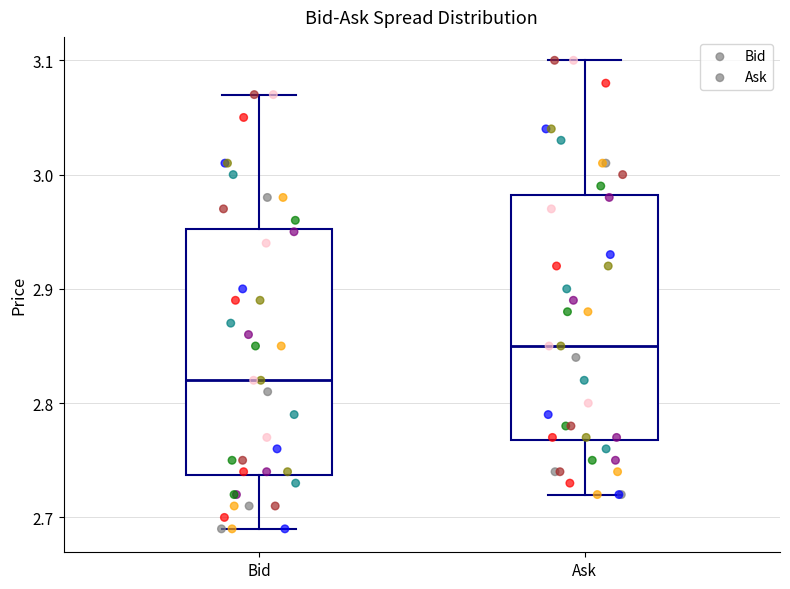

Reading left to right, read every box against the y-axis: the position of its median line, the range the box covers, and the ends of its whiskers. The values are not printed on the chart, so give them approximately, as read against the axis.

Bid: median 2.82, box 2.74 to 2.95, whiskers 2.69 to 3.07
Ask: median 2.85, box 2.77 to 2.98, whiskers 2.72 to 3.10